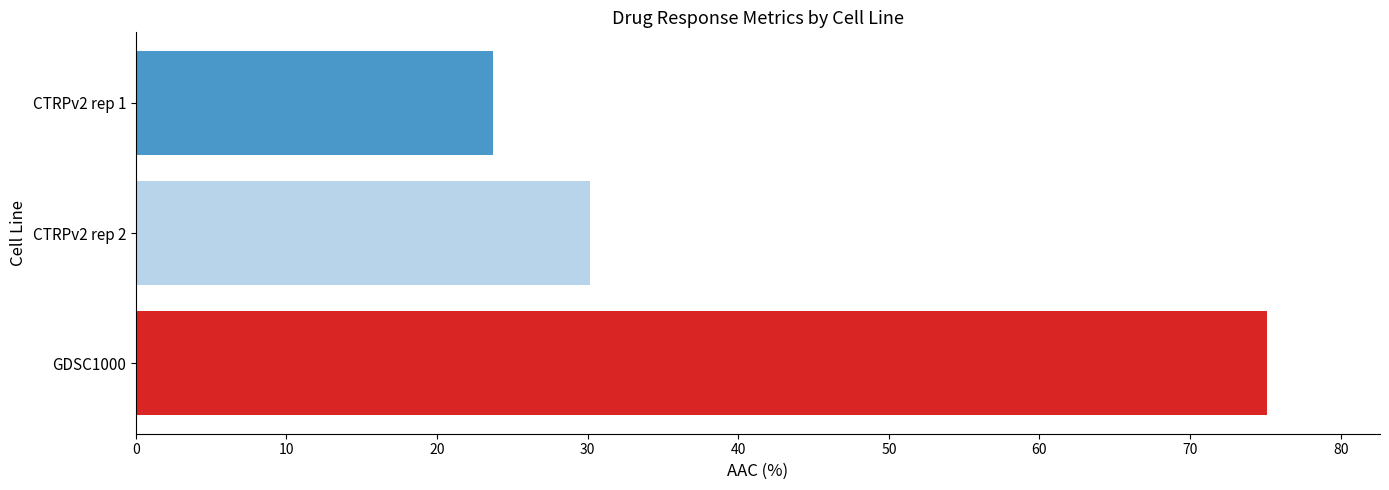

Between CTRPv2 rep 2 and GDSC1000, which is larger?

GDSC1000